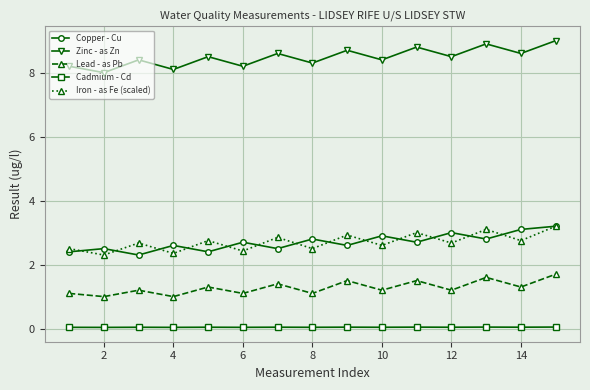

Which series has the largest total across all categories?

Zinc - as Zn